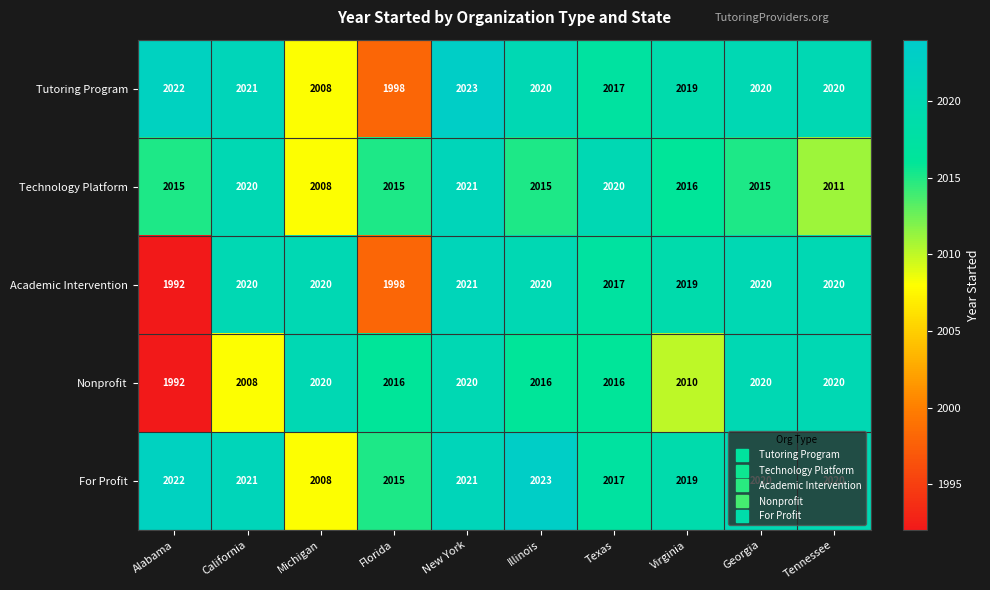

The Academic Intervention series shows 901 at Michigan. True or false?

False